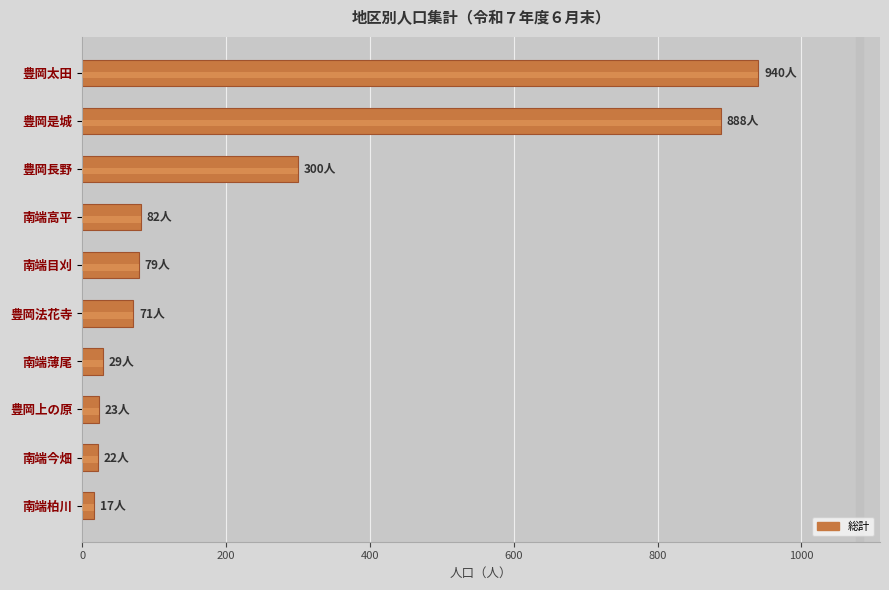

What is the minimum value shown in the chart?

17